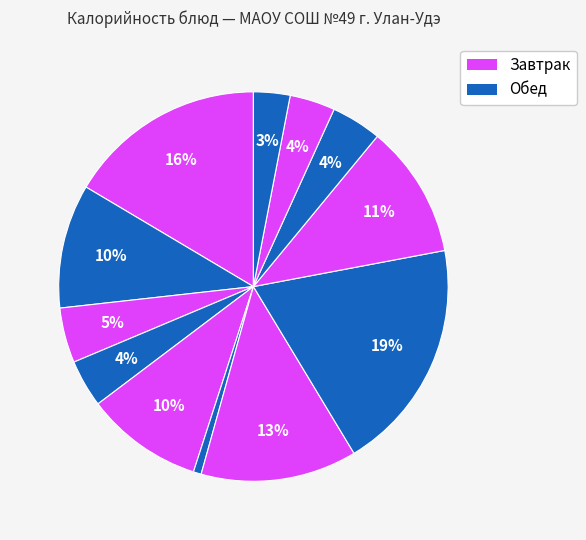

How many slices are in this pie chart?

12